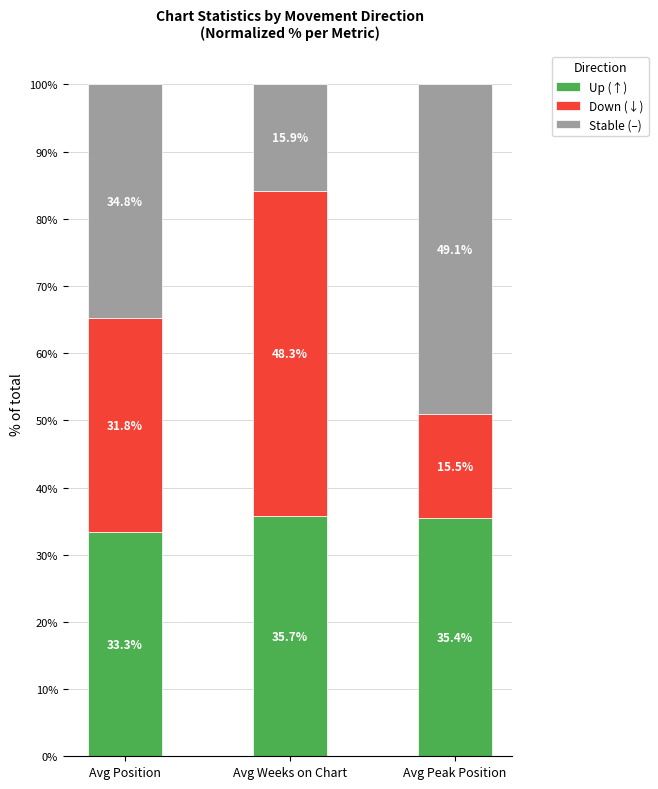

Rank the categories by Up (↑) value from lowest to highest.

Avg Position, Avg Peak Position, Avg Weeks on Chart